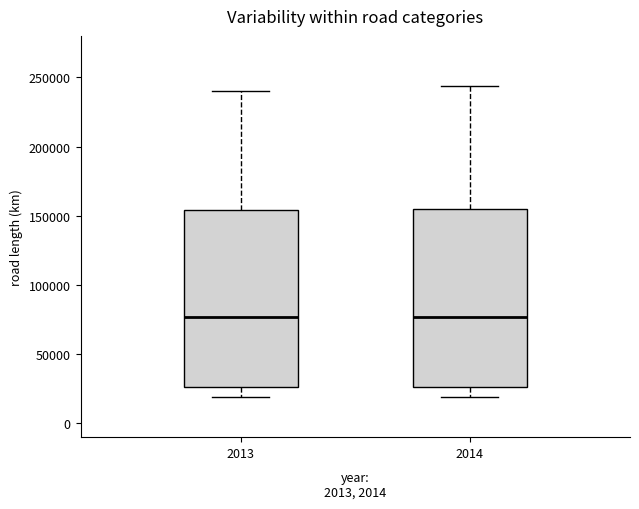

Reading left to right, read every box against the y-axis: the position of its median line, the range the box covers, and the ends of its whiskers. The values are not printed on the chart, so give them approximately, as read against the axis.

2013: median 75000, box 25000 to 155000, whiskers 20000 to 240000
2014: median 75000, box 25000 to 155000, whiskers 20000 to 245000